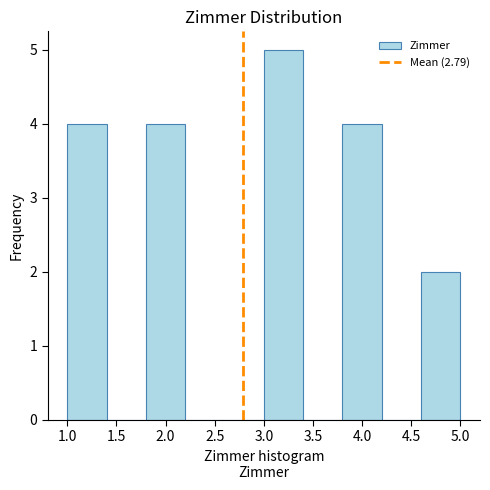

Reading left to right, transcribe this chart: for each bar, give the range it covers on the x-axis and its height. The values are not printed on the chart, so give them approximately, as read against the axis.

1.0 to 1.4: 4
1.4 to 1.8: 0
1.8 to 2.2: 4
2.2 to 2.6: 0
2.6 to 3.0: 0
3.0 to 3.4: 5
3.4 to 3.8: 0
3.8 to 4.2: 4
4.2 to 4.6: 0
4.6 to 5.0: 2